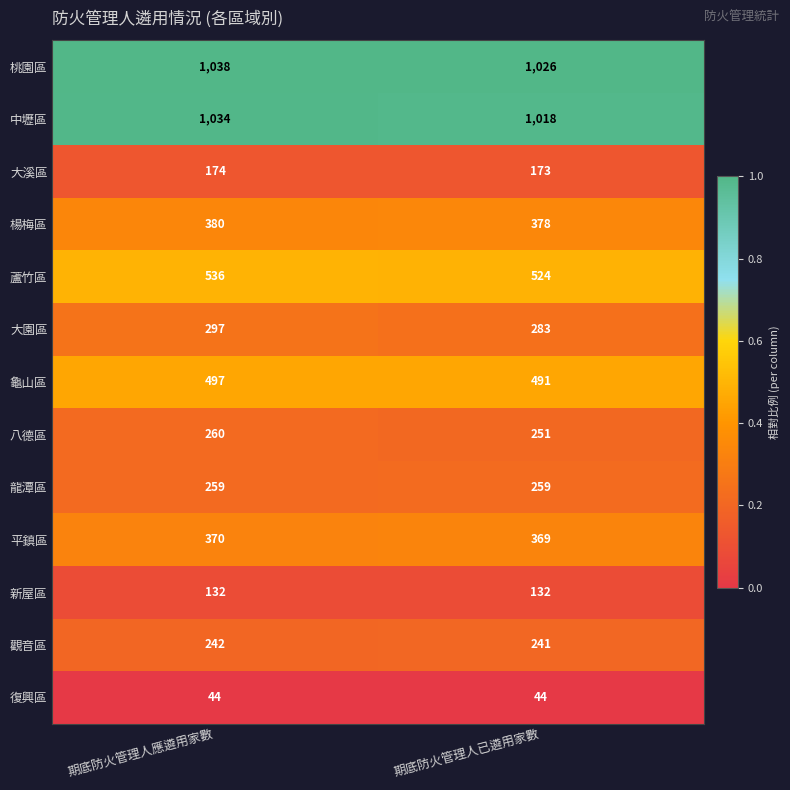

Is it true that 蘆竹區 equals 334 at 期底防火管理人應遴用家數?

False